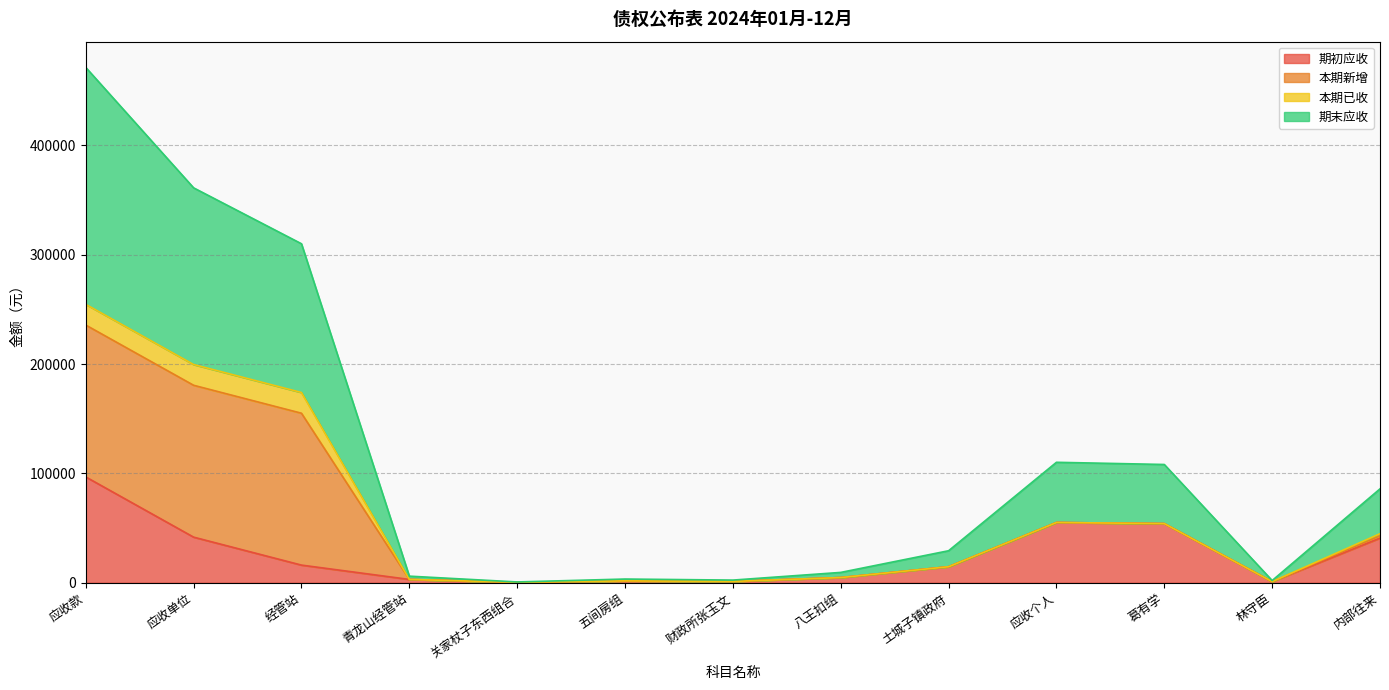

At which label does 期初应收 reach its peak?

应收款